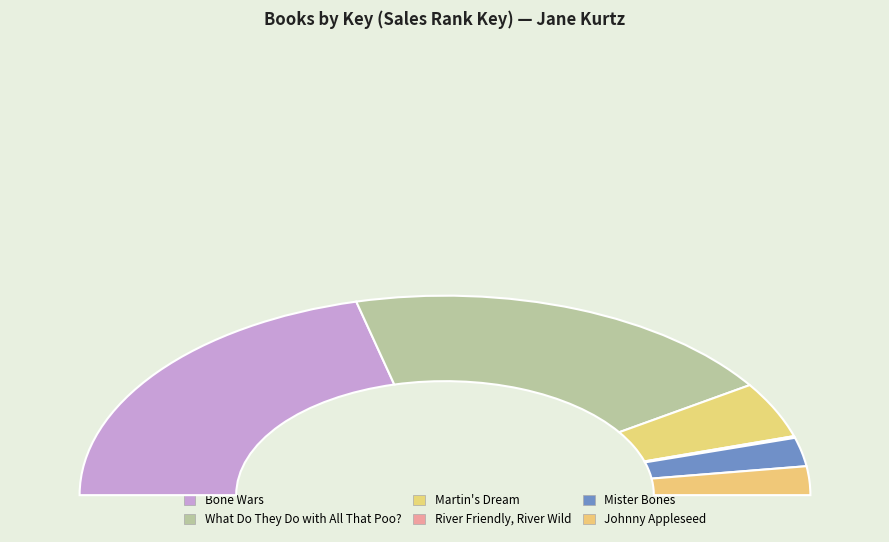

The What Do They Do with All That Poo? slice represents 39% of the pie. True or false?

True